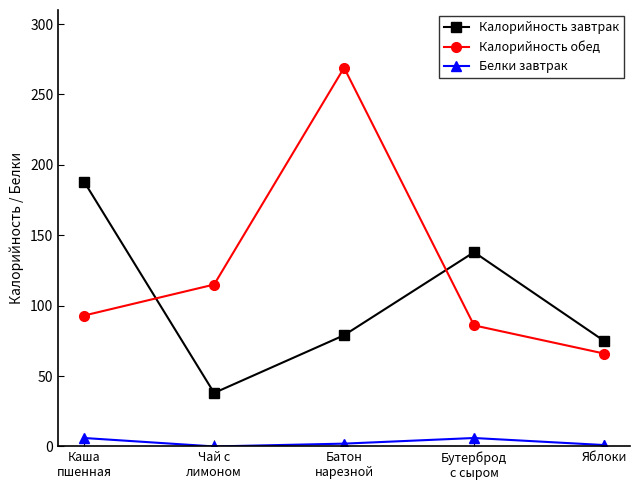

List the series in order of their overall mean, lowest first.

Белки завтрак, Калорийность завтрак, Калорийность обед